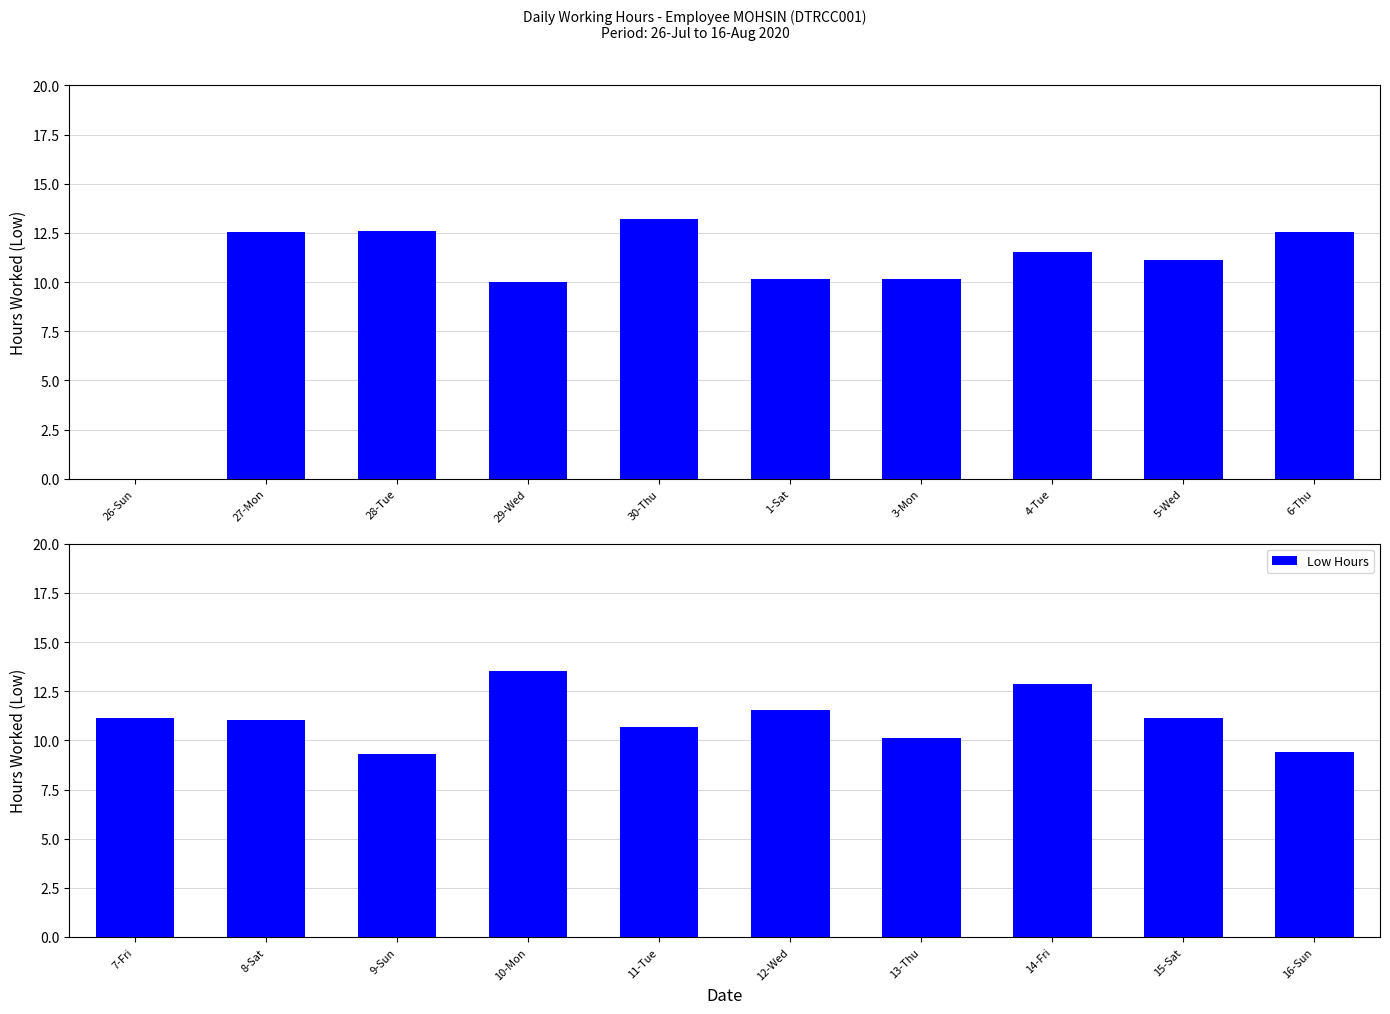

What is the label of the 9th bar from the right?

8-Sat